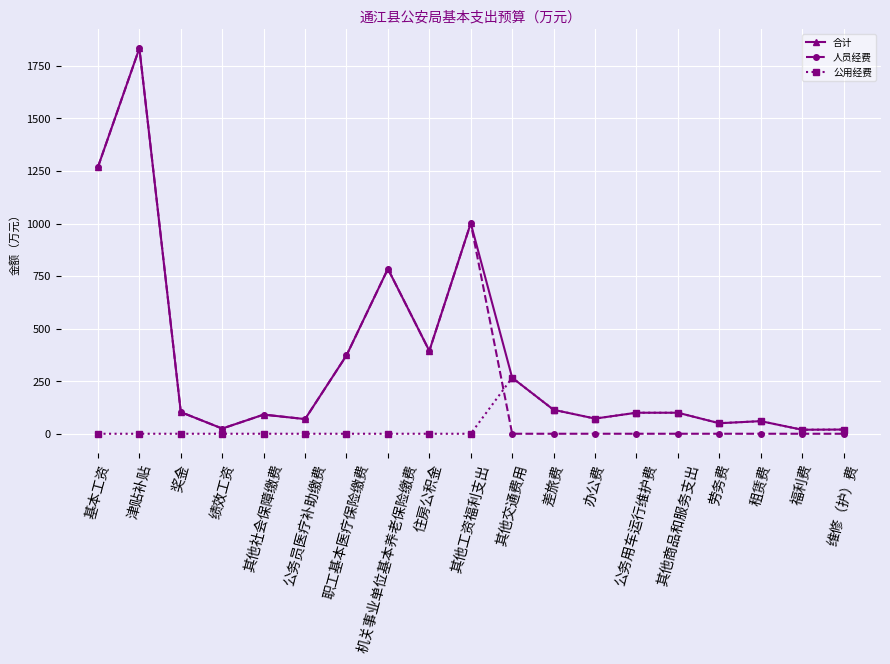

What is the label of the 7th point from the left?

职工基本医疗保险缴费